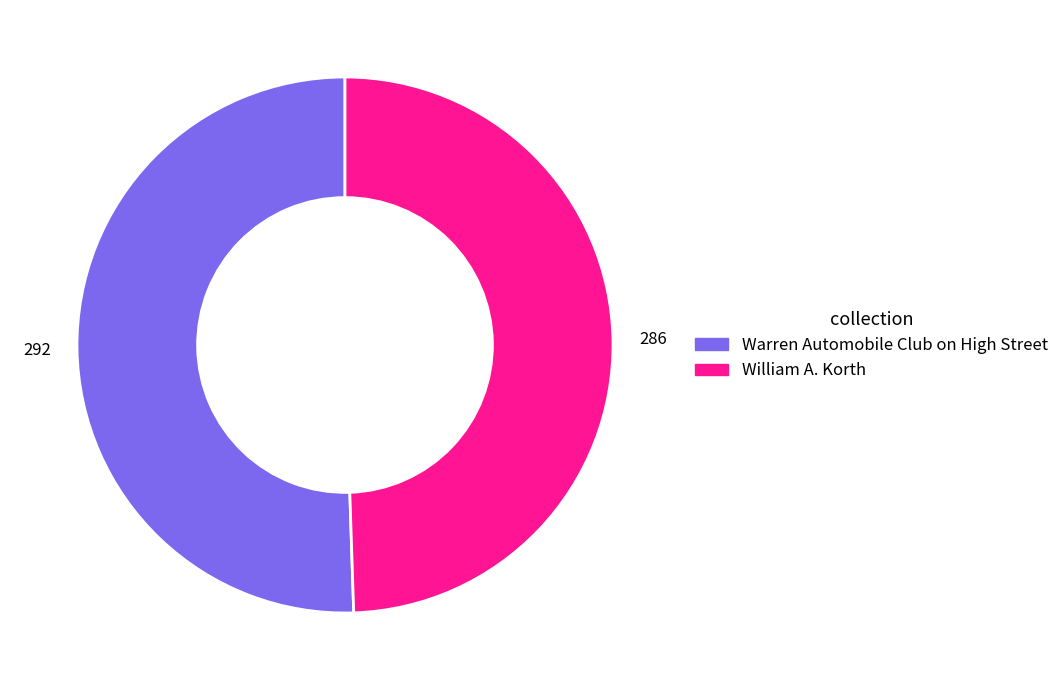

Rank the categories by value from lowest to highest.

William A. Korth, Warren Automobile Club on High Street